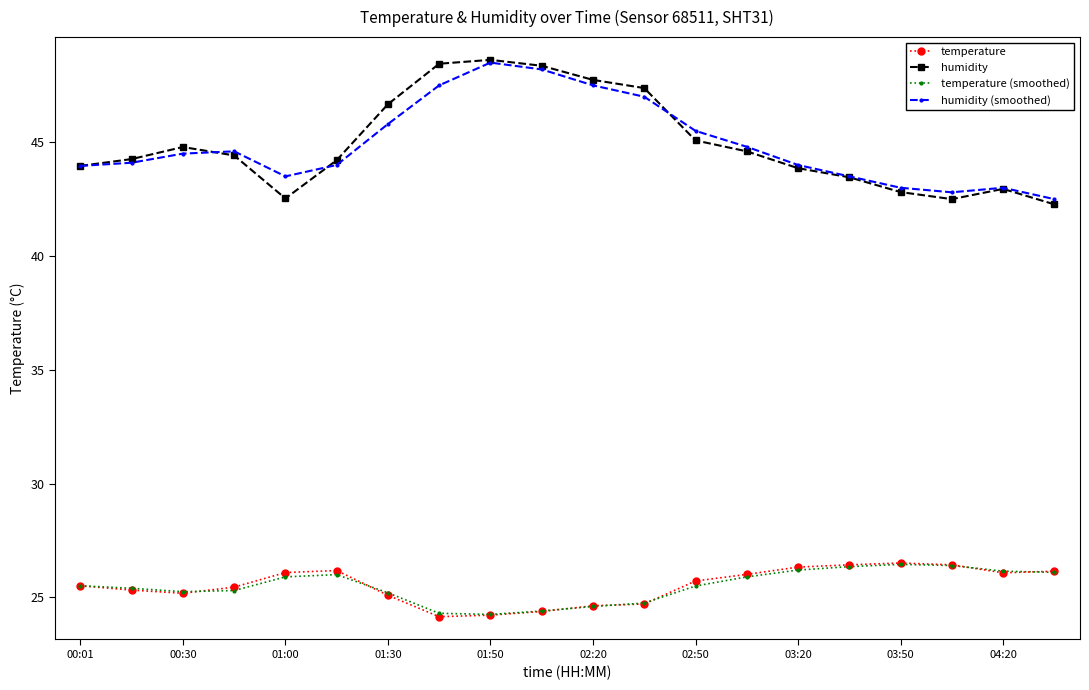

True or false: temperature (smoothed) and humidity intersect in this chart.

False